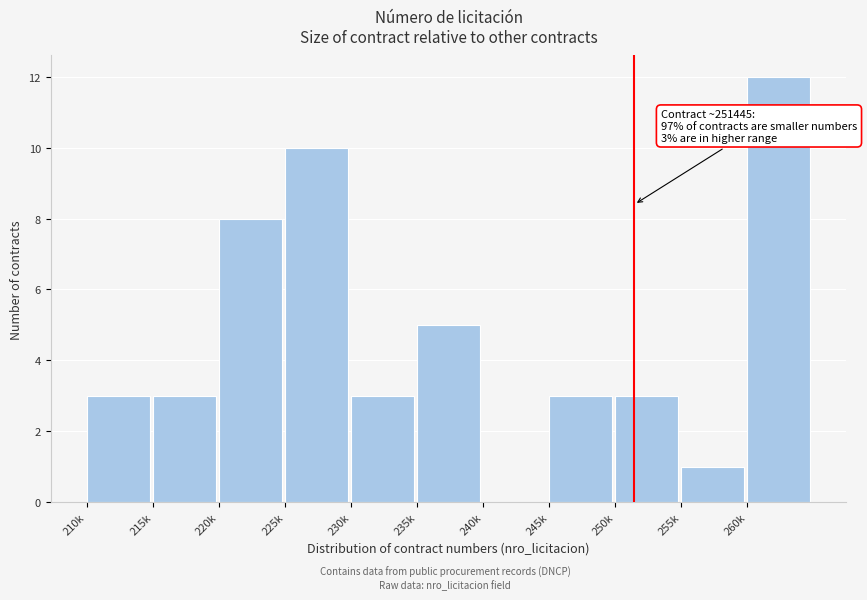

Reading left to right, transcribe all the data shown in this chart.

210k=3	215k=3	220k=8	225k=10	230k=3	235k=5	240k=0	245k=3	250k=3	255k=1	260k=12